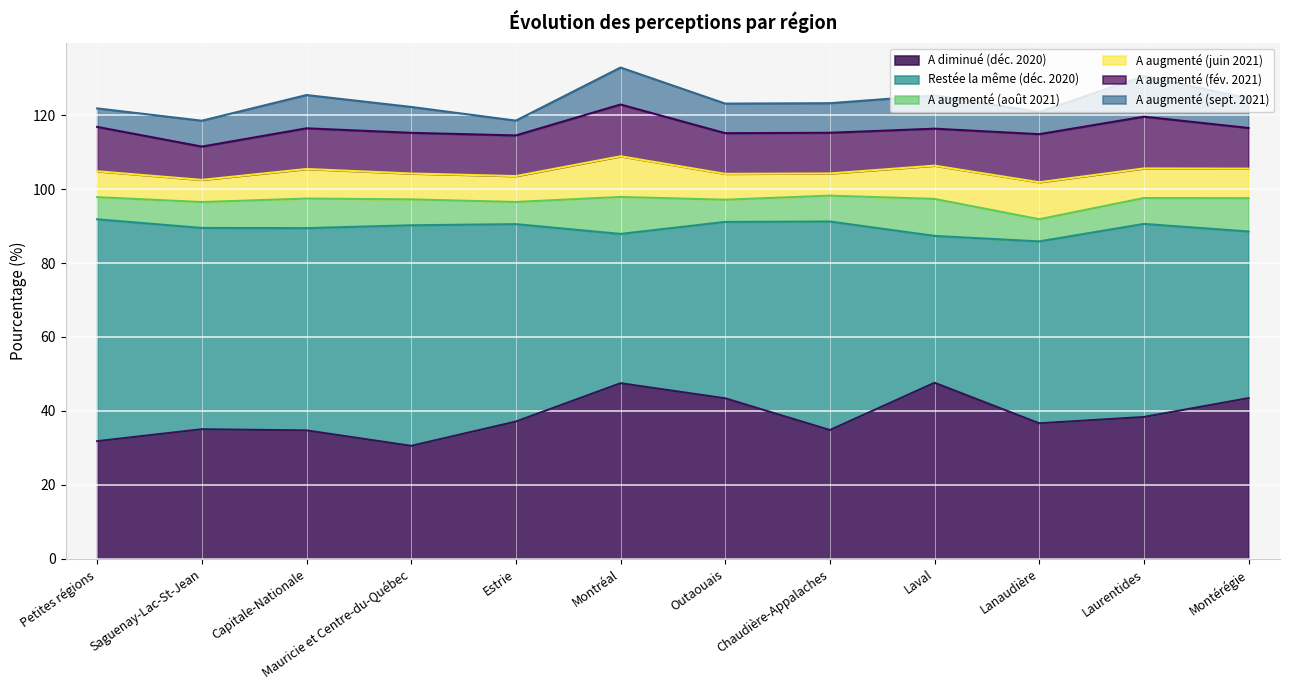

What is the difference between the maximum and minimum values in the A diminué (déc. 2020) series?

17.1